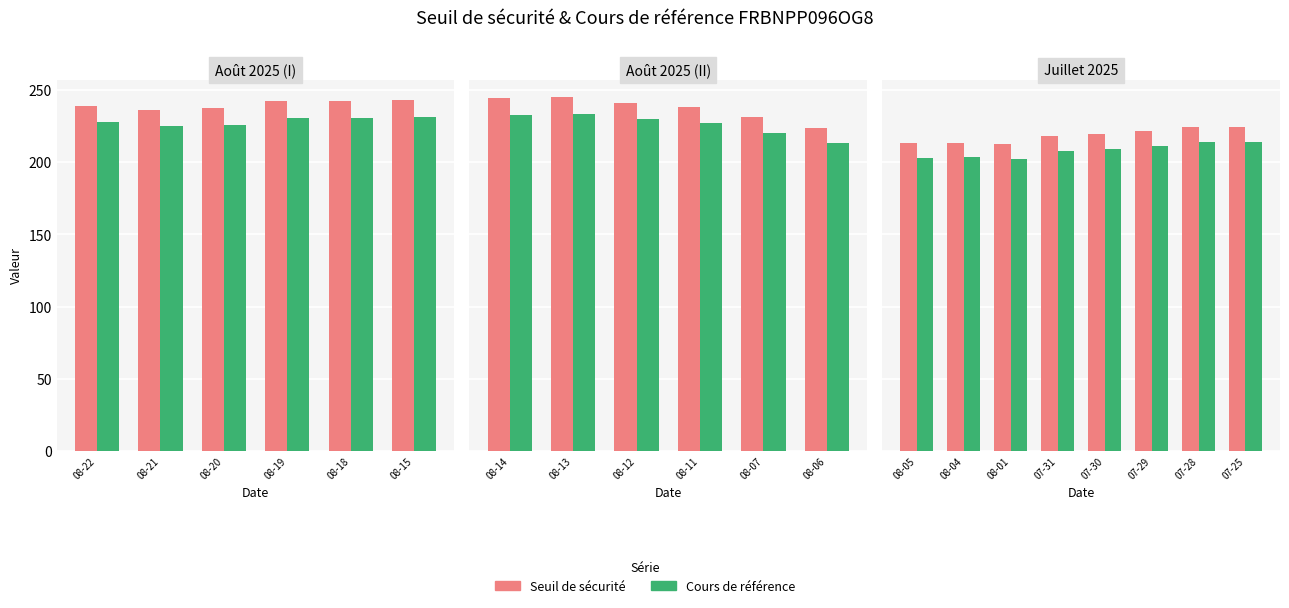

What position from the right is 07-25?

1